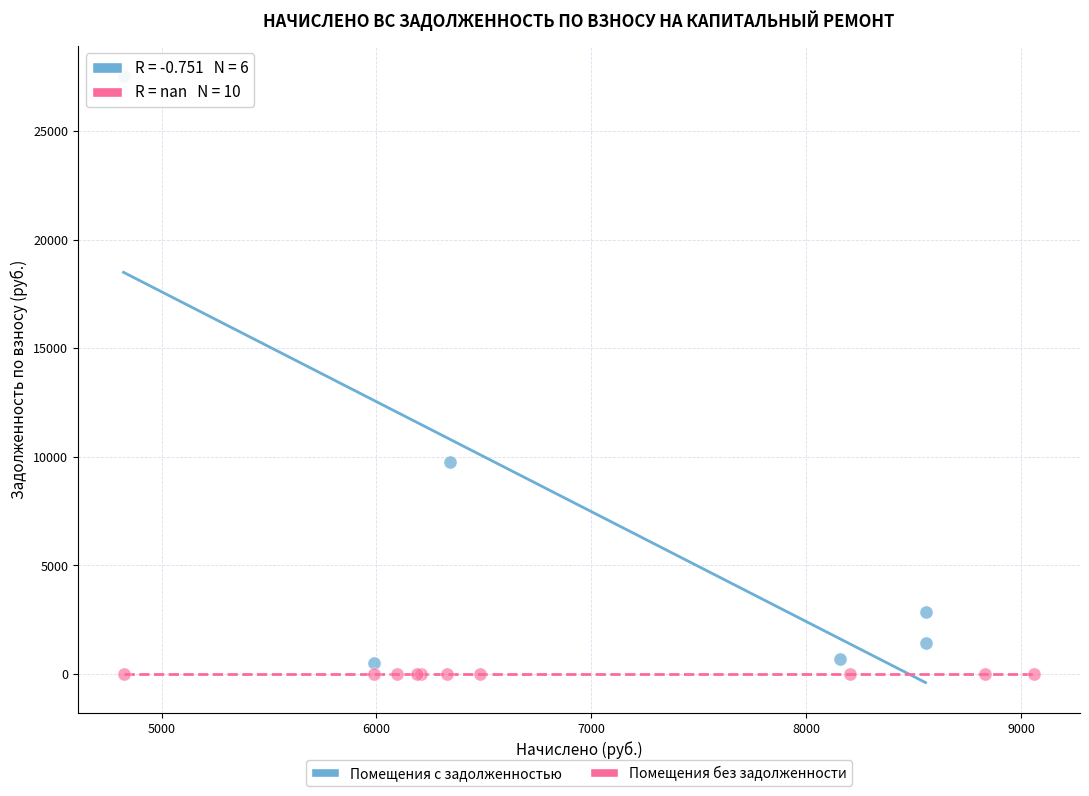

Which series contains the lowest Y value?

Помещения без задолженности